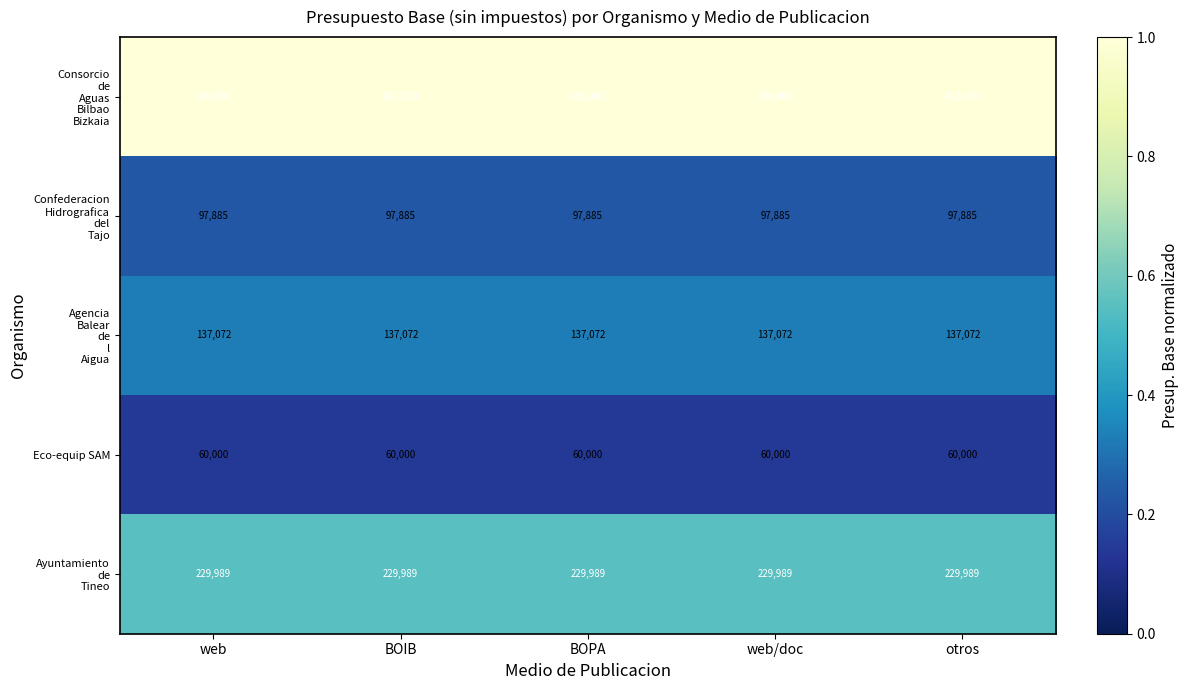

Read the Eco-equip SAM value at otros.

60000